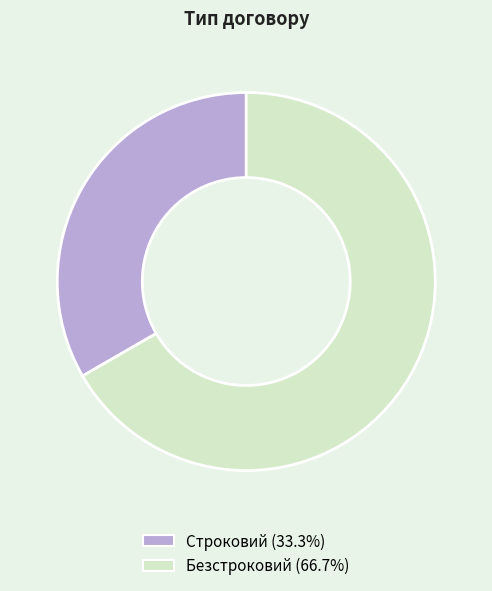

Which category has the smallest portion of the pie?

Строковий